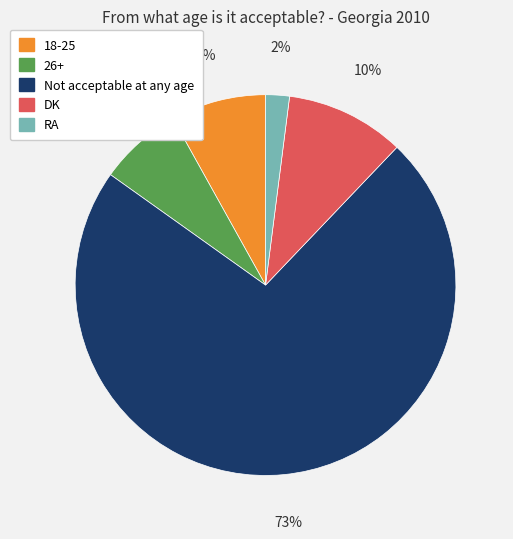

Does any single category account for the majority?

Yes